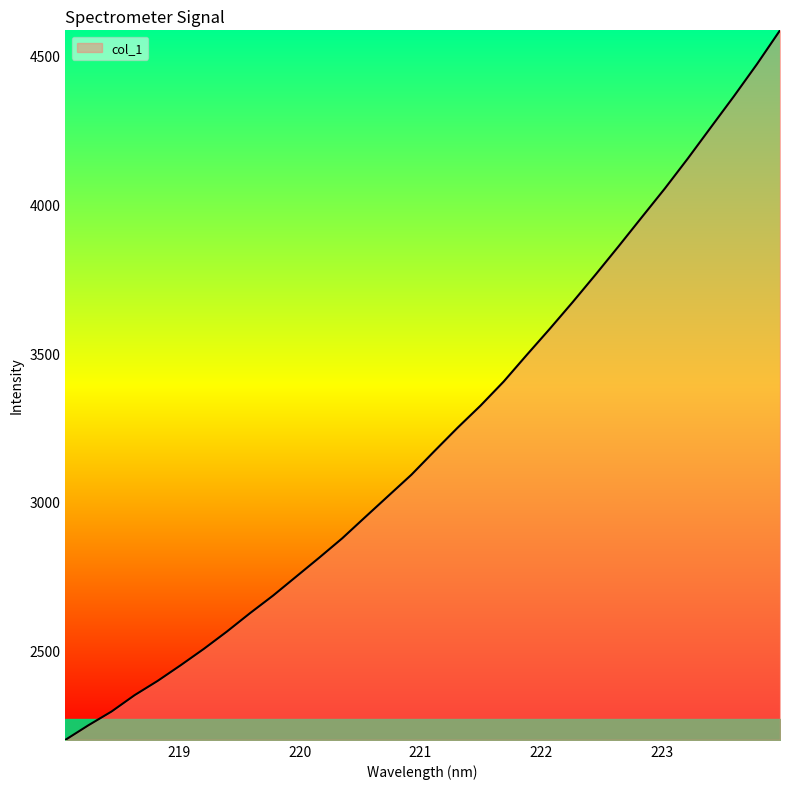

What is the average value?

3224.8